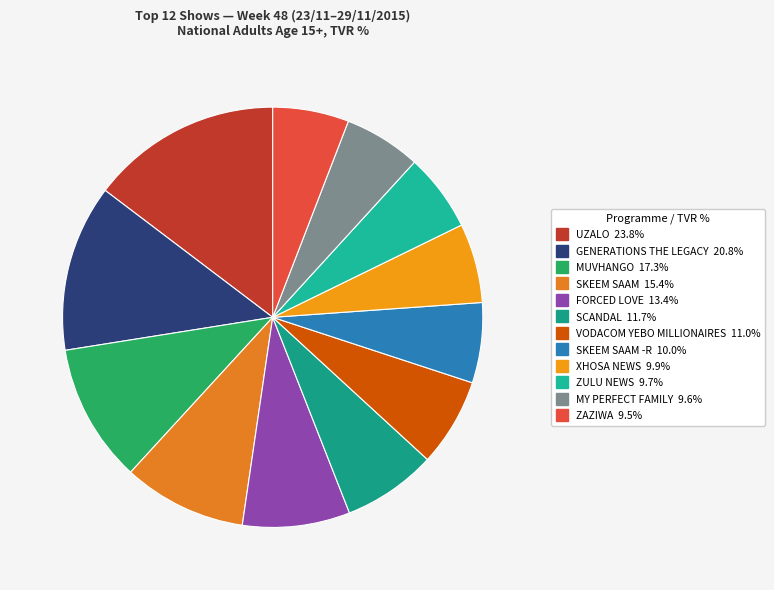

To the nearest percent, what is the difference between the largest and smallest slice percentages?

9%